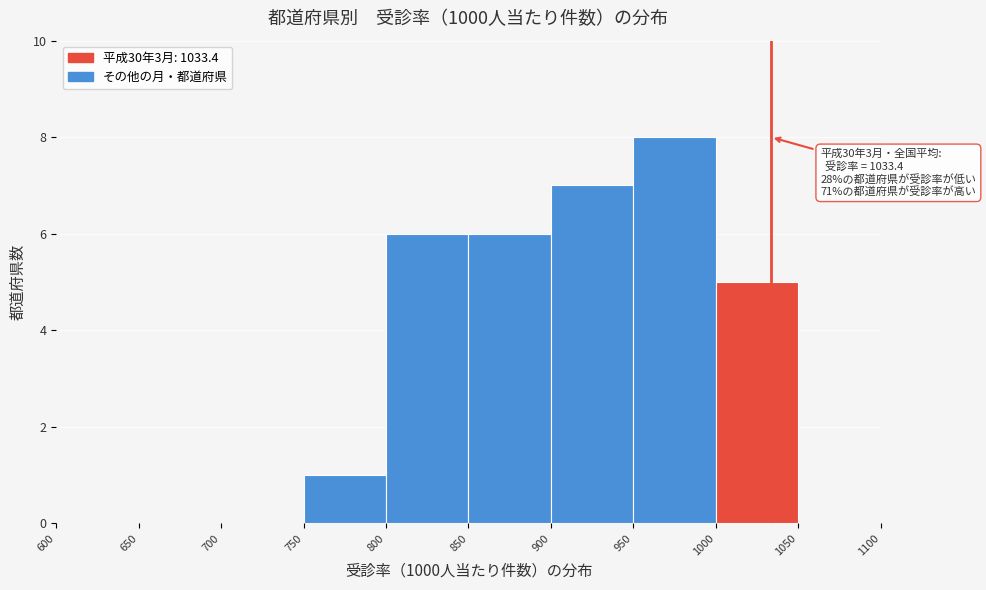

Over which range of the x-axis is the bar tallest?

950 to 1000